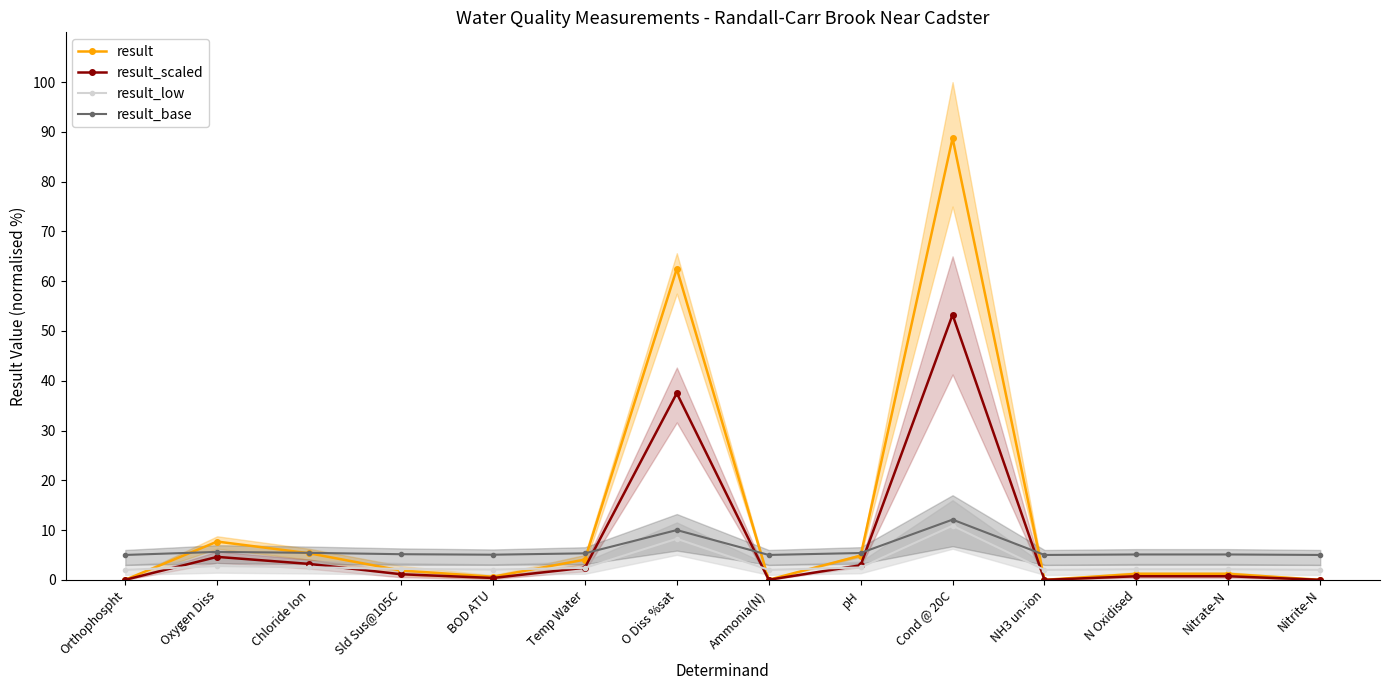

What is the total value across all series at N Oxidised?

9.1